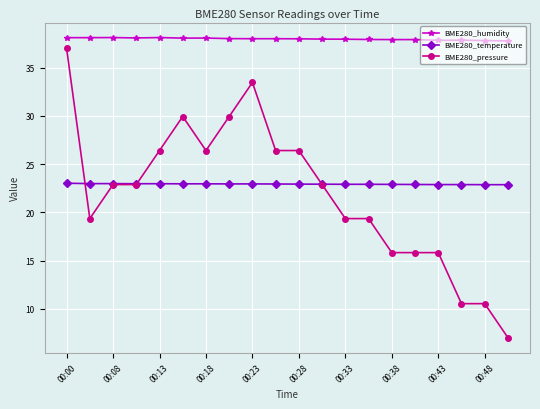

Which series has the largest total across all categories?

BME280_humidity